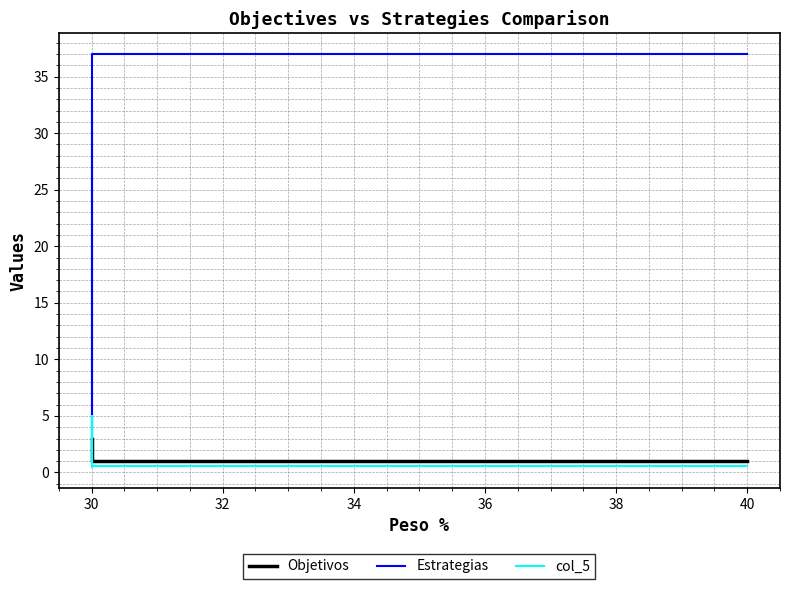

How many distinct data groups are displayed?

3